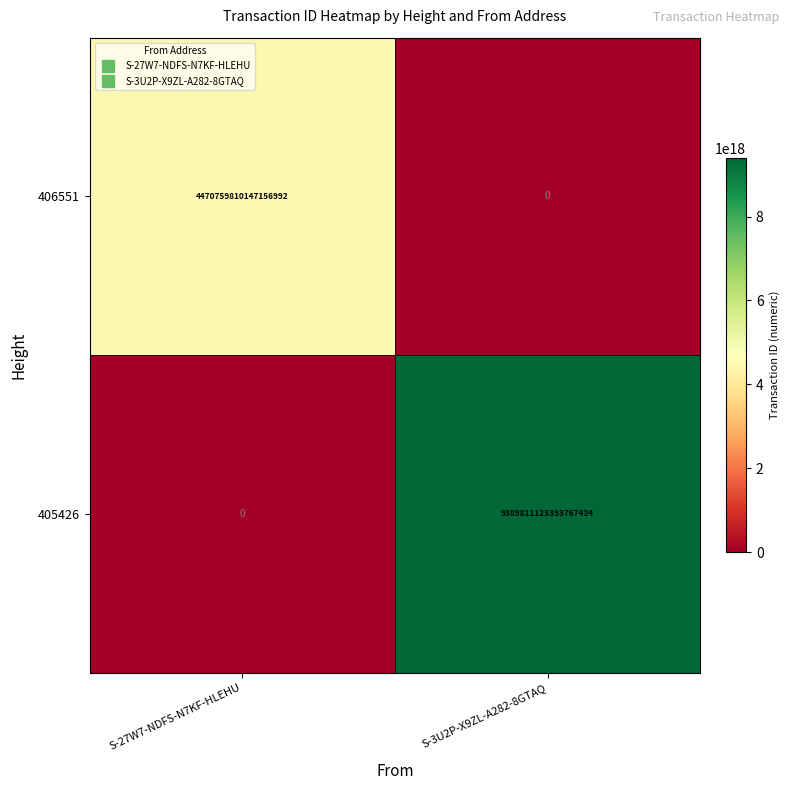

True or false: 406551 has a value of 6320698086695486464 at S-27W7-NDFS-N7KF-HLEHU.

False